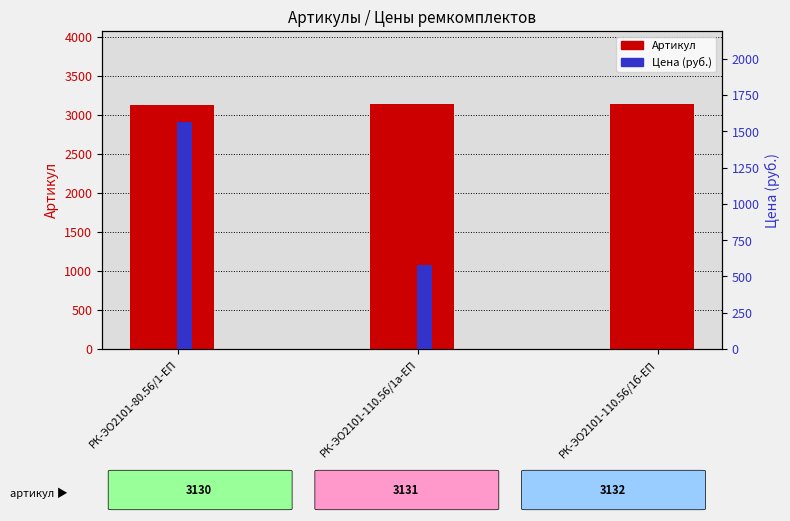

List the series in order of their peak value, highest first.

Артикул, Цена (руб.)